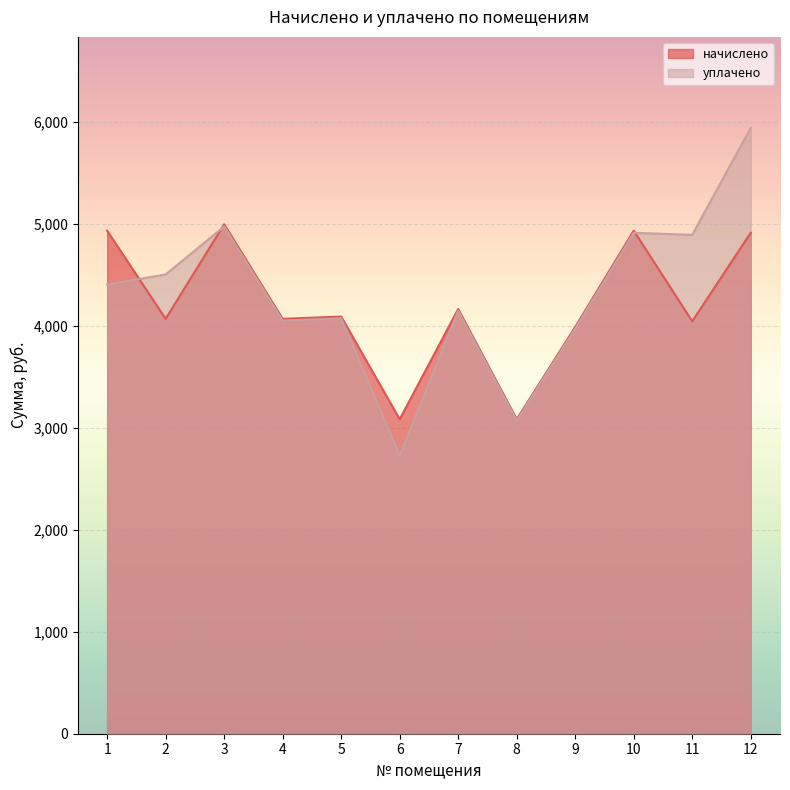

How many intersections are there between начислено and уплачено?

3